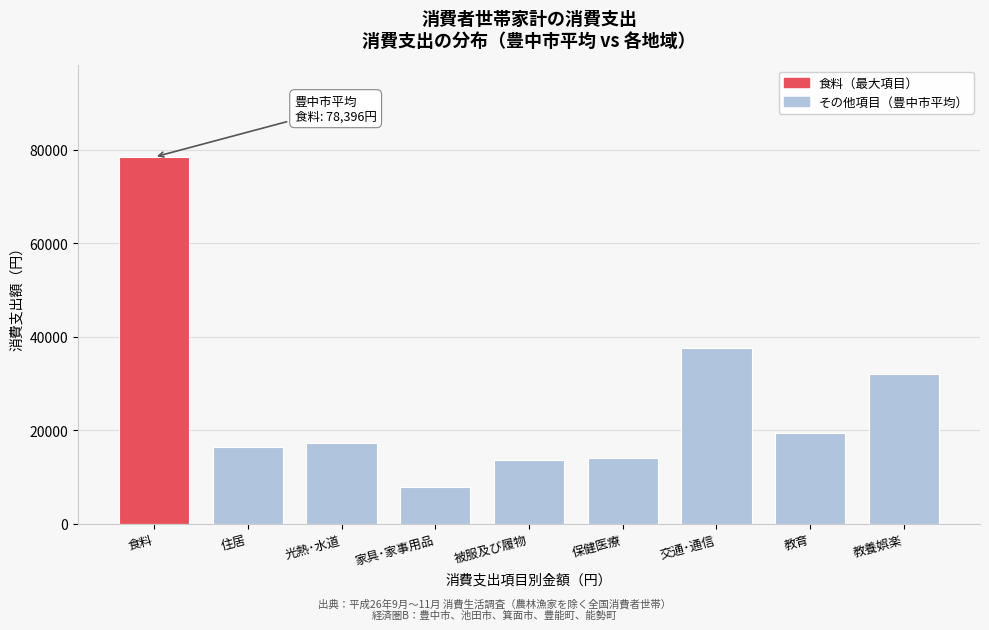

What is the change in value from 住居 to 家具･家事用品?

-8421